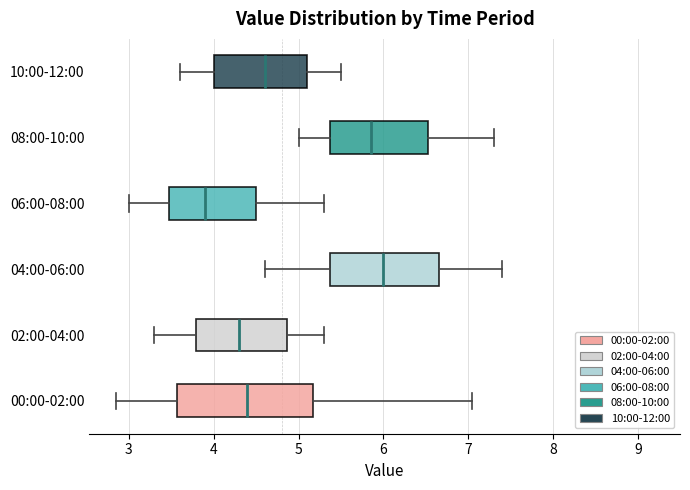

Which box's median line is the furthest to the left?

06:00-08:00